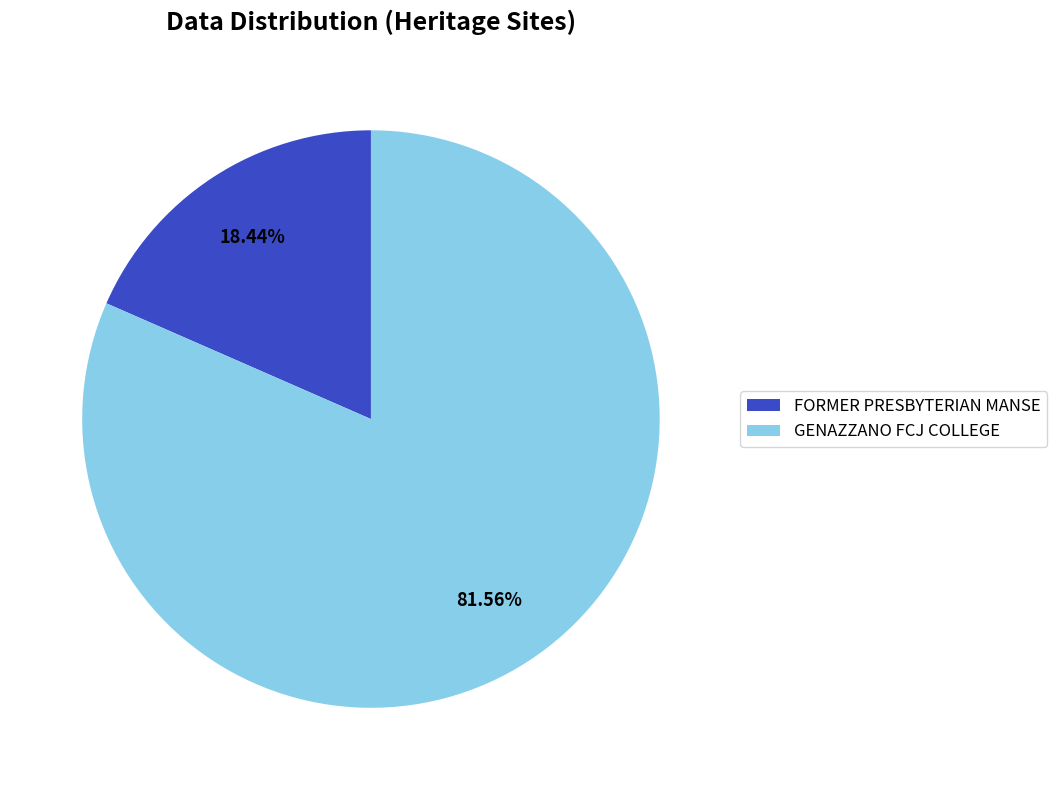

How many segments does this pie chart have?

2